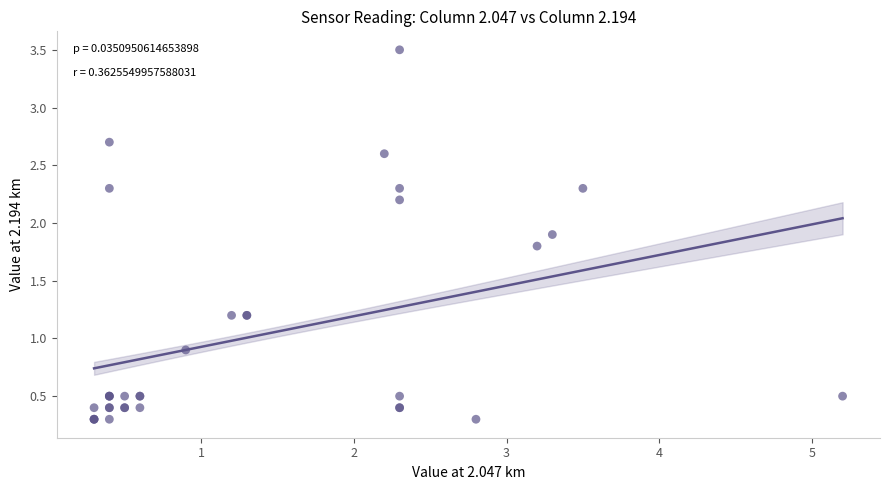

What Y value in the scatter plot is closest to 1?

0.9